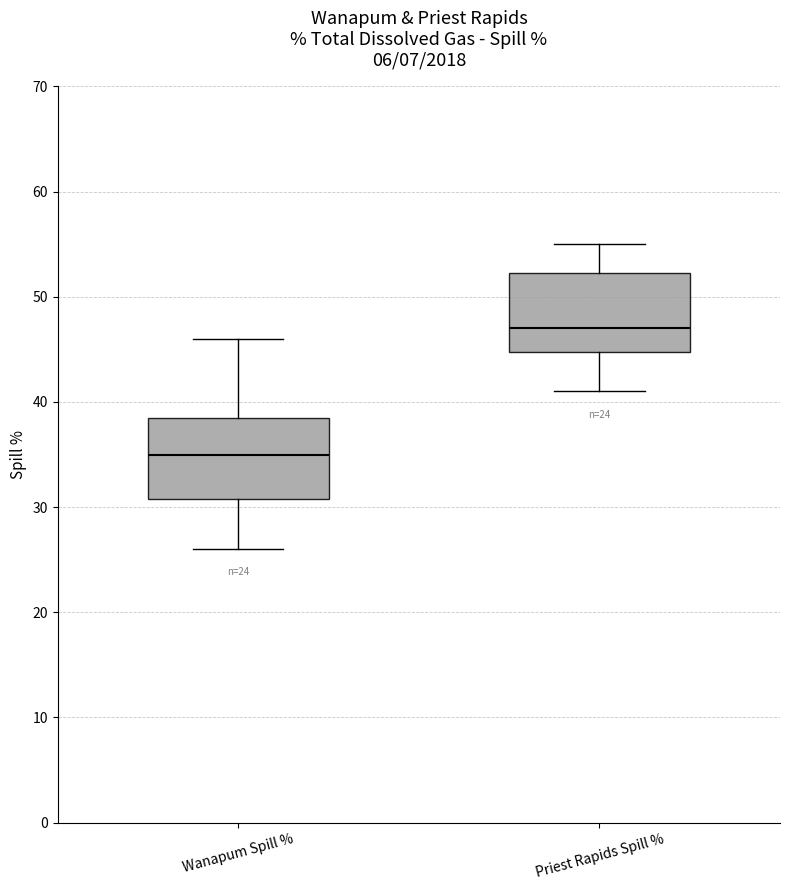

Which box's median line is the highest?

Priest Rapids Spill %